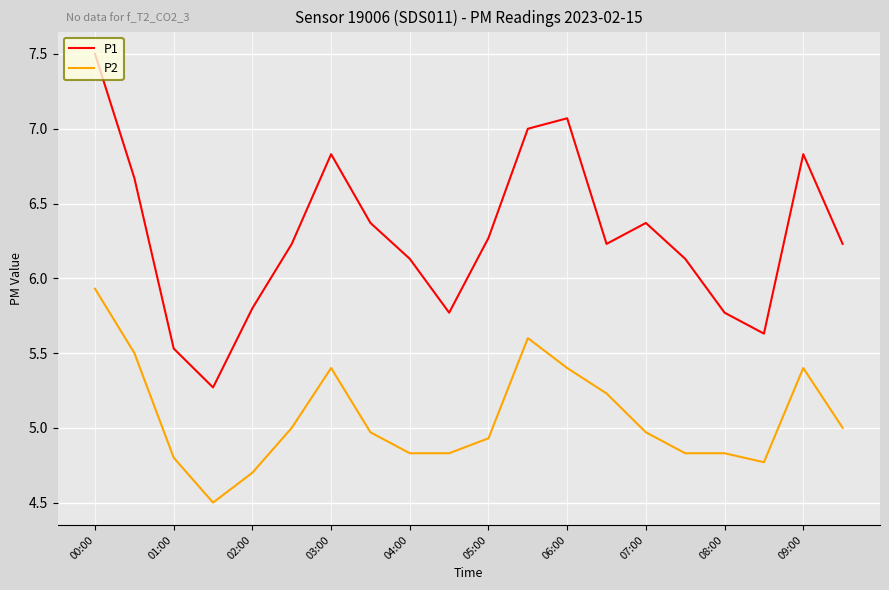

What is the difference between the maximum and minimum values in the P2 series?

1.4